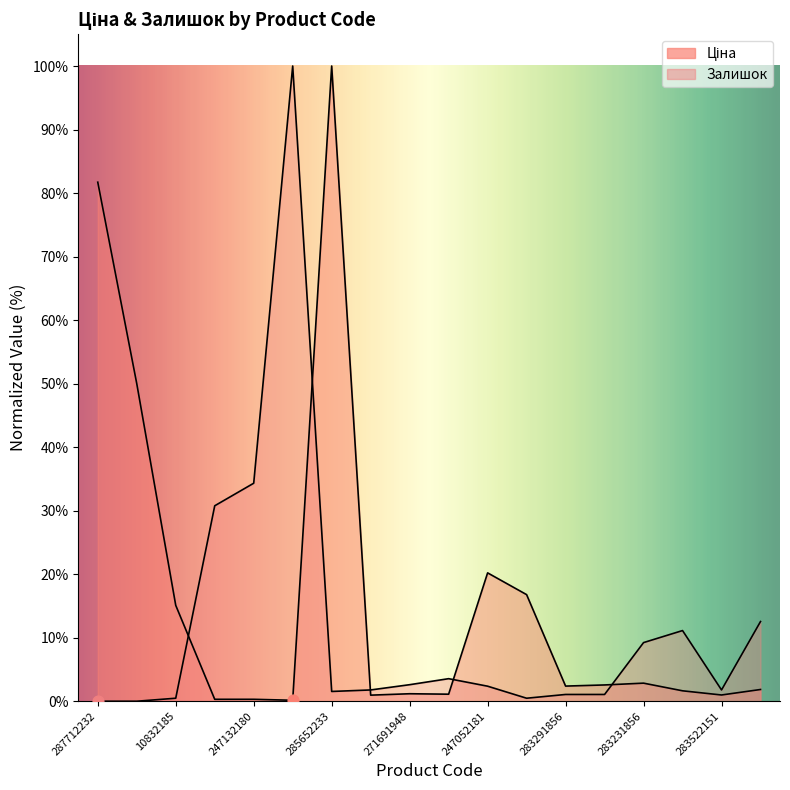

What are all the series names shown in the legend?

Ціна, Залишок